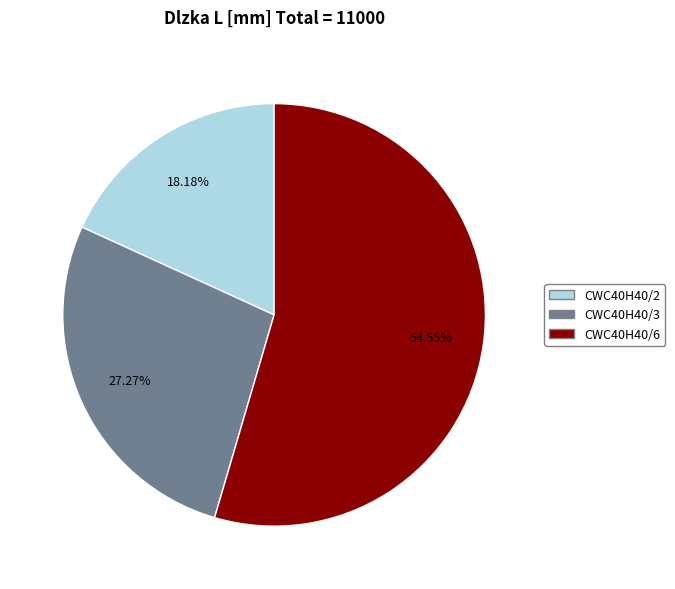

Which category accounts for the majority?

CWC40H40/6